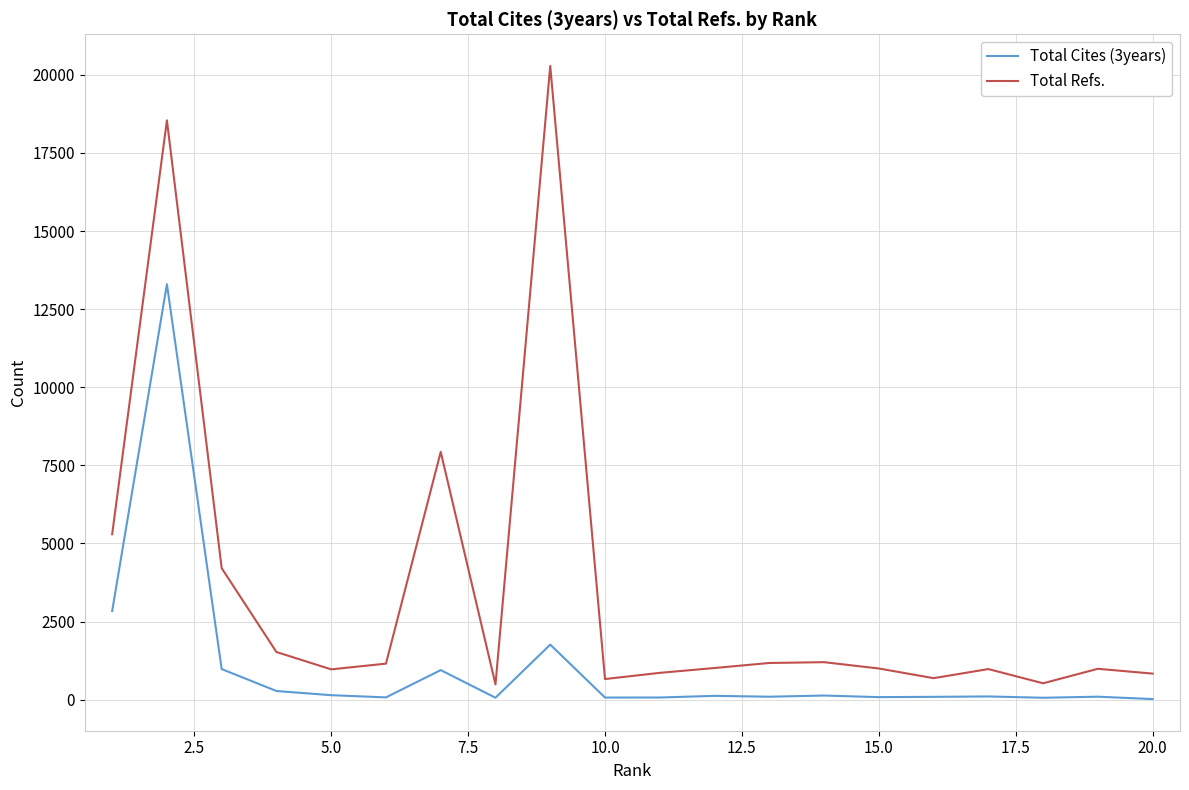

Which series has the largest range (max minus min)?

Total Refs.